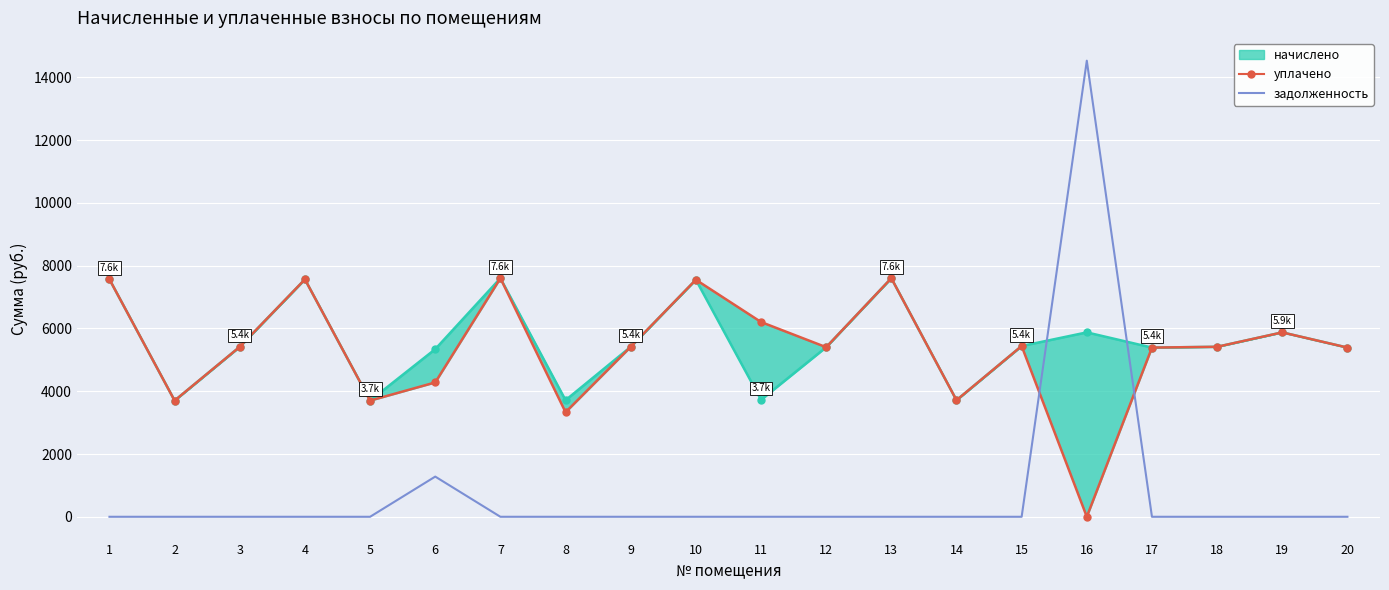

What is the difference between the second highest and second lowest values in the уплачено series?

4270.2